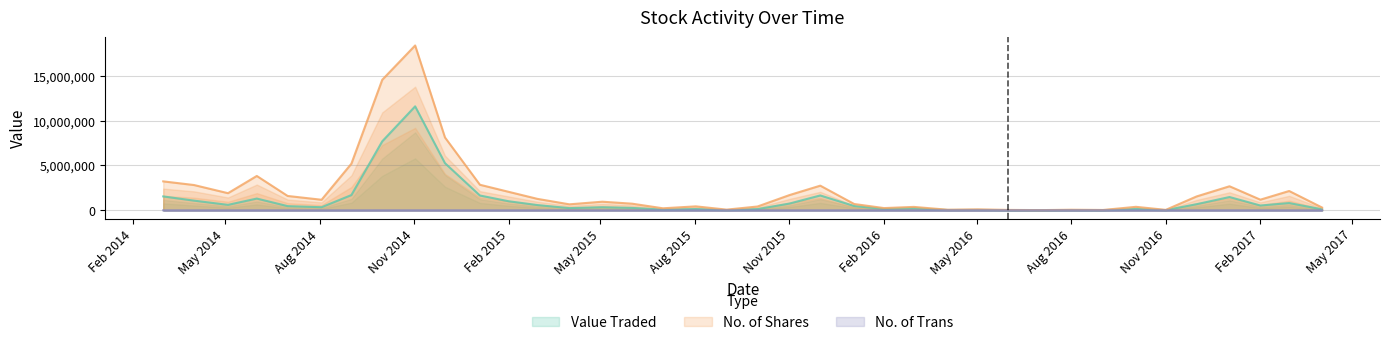

Which series has the largest total across all categories?

No. of Shares